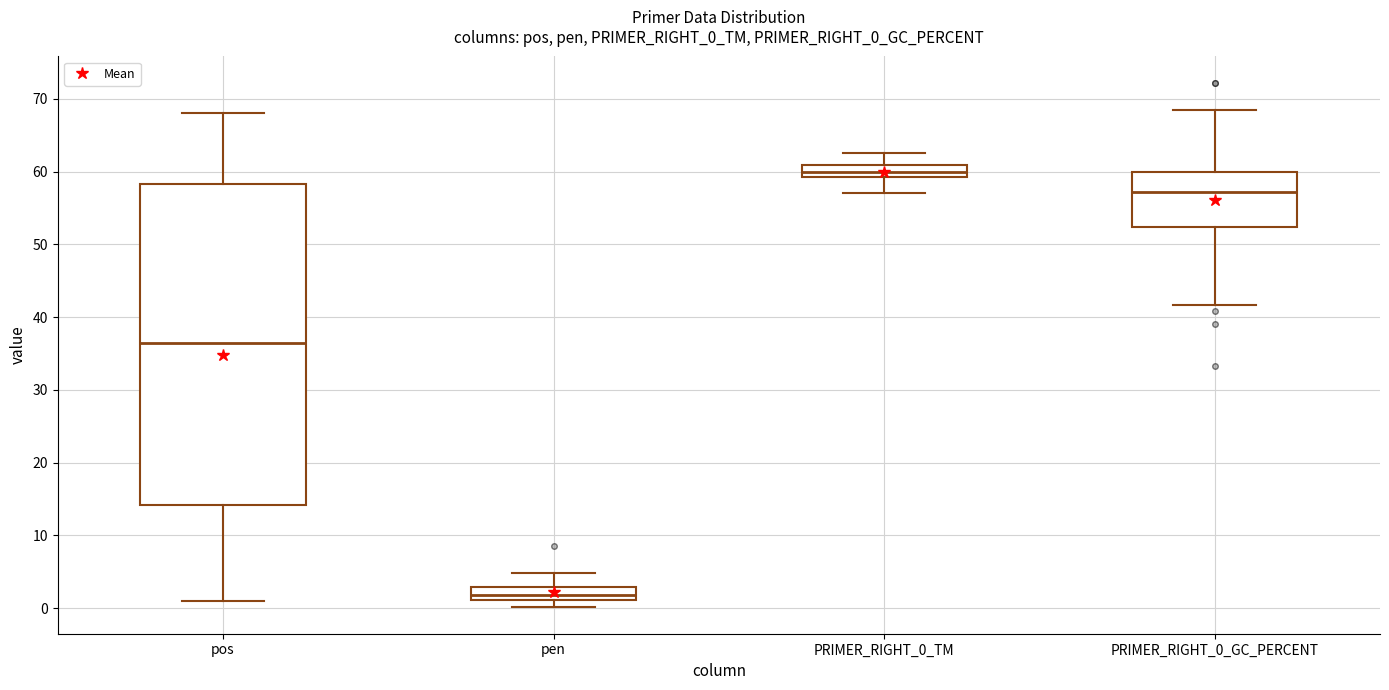

Reading left to right, read every box against the y-axis: the position of its median line, the range the box covers, and the ends of its whiskers. The values are not printed on the chart, so give them approximately, as read against the axis.

pos: median 37, box 14 to 58, whiskers 1 to 68
pen: median 2, box 1 to 3, whiskers 0 to 5
PRIMER_RIGHT_0_TM: median 60, box 59 to 61, whiskers 57 to 63
PRIMER_RIGHT_0_GC_PERCENT: median 57, box 52 to 60, whiskers 42 to 68